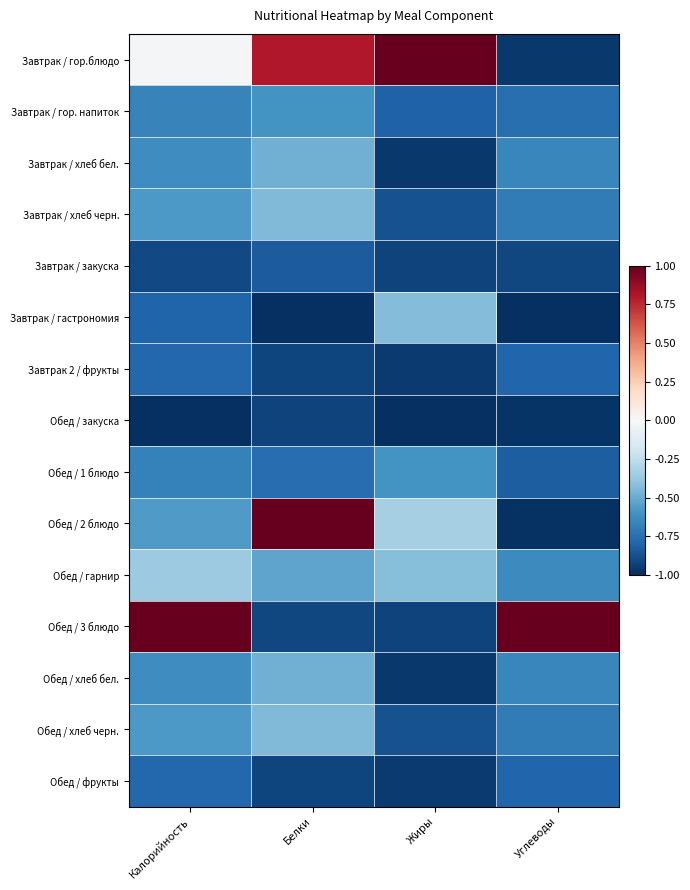

Reading left to right, what are all the values shown in this chart?

Завтрак / гор.блюдо: Калорийность=-0.0	Белки=0.8	Жиры=1.0	Углеводы=-1.0
Завтрак / гор. напиток: Калорийность=-0.7	Белки=-0.6	Жиры=-0.8	Углеводы=-0.8
Завтрак / хлеб бел.: Калорийность=-0.6	Белки=-0.5	Жиры=-1.0	Углеводы=-0.7
Завтрак / хлеб черн.: Калорийность=-0.6	Белки=-0.4	Жиры=-0.9	Углеводы=-0.7
Завтрак / закуска: Калорийность=-0.9	Белки=-0.8	Жиры=-0.9	Углеводы=-0.9
Завтрак / гастрономия: Калорийность=-0.8	Белки=-1.0	Жиры=-0.4	Углеводы=-1.0
Завтрак 2 / фрукты: Калорийность=-0.8	Белки=-0.9	Жиры=-1.0	Углеводы=-0.8
Обед / закуска: Калорийность=-1.0	Белки=-0.9	Жиры=-1.0	Углеводы=-1.0
Обед / 1 блюдо: Калорийность=-0.7	Белки=-0.8	Жиры=-0.6	Углеводы=-0.8
Обед / 2 блюдо: Калорийность=-0.6	Белки=1.0	Жиры=-0.3	Углеводы=-1.0
Обед / гарнир: Калорийность=-0.4	Белки=-0.5	Жиры=-0.4	Углеводы=-0.6
Обед / 3 блюдо: Калорийность=1.0	Белки=-0.9	Жиры=-0.9	Углеводы=1.0
Обед / хлеб бел.: Калорийность=-0.6	Белки=-0.5	Жиры=-1.0	Углеводы=-0.7
Обед / хлеб черн.: Калорийность=-0.6	Белки=-0.4	Жиры=-0.9	Углеводы=-0.7
Обед / фрукты: Калорийность=-0.8	Белки=-0.9	Жиры=-1.0	Углеводы=-0.8